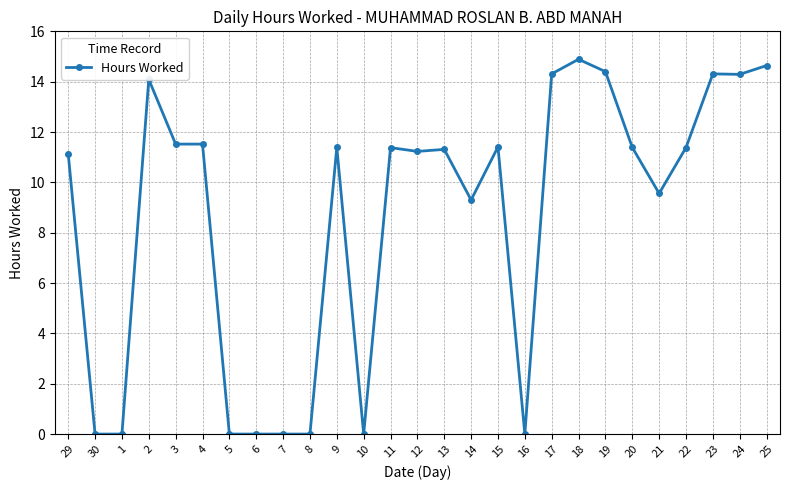

Count the number of data series in this chart.

1